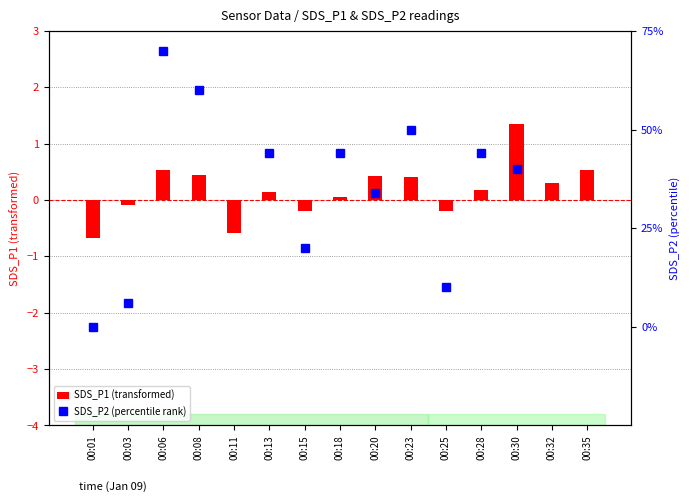

The SDS_P1 (transformed) series shows -0.2 at 00:01. True or false?

False